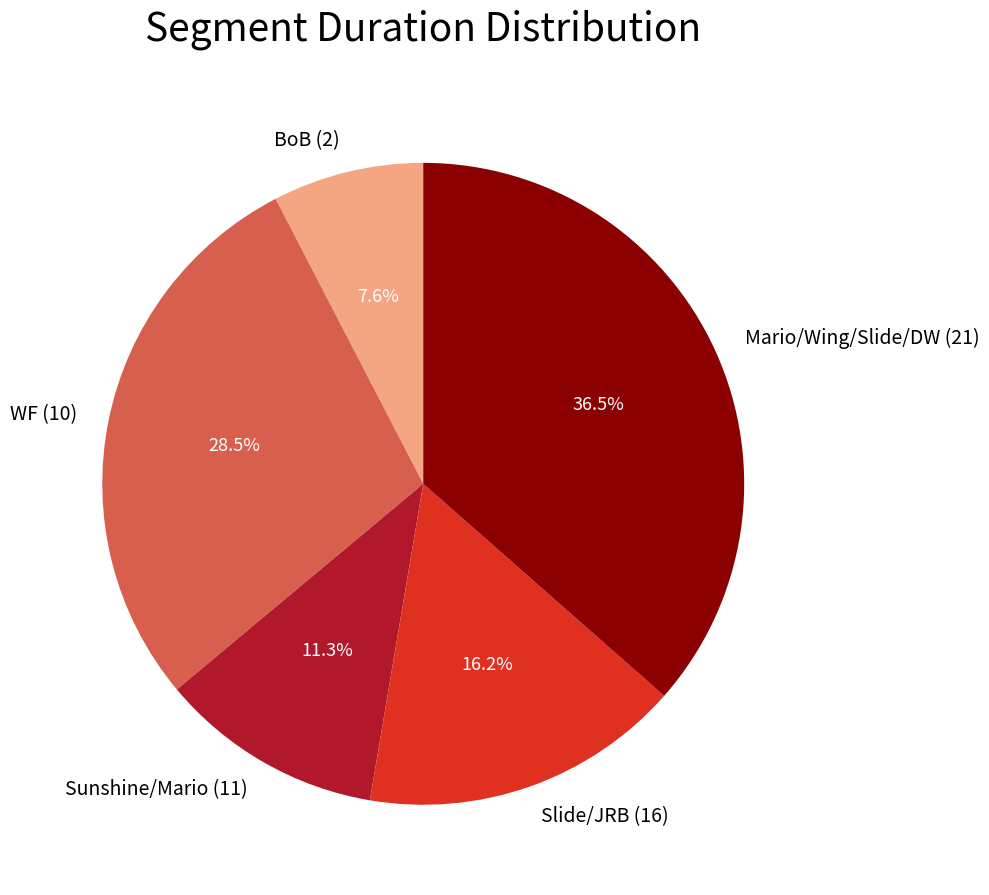

Which category has the biggest portion of the pie?

Mario/Wing/Slide/DW (21)